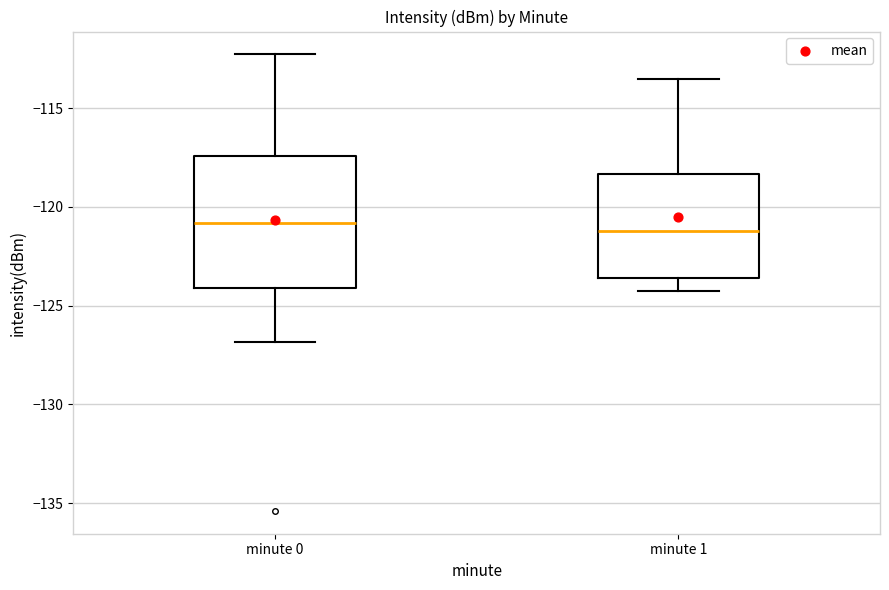

Reading left to right, transcribe this box plot: for each box, give where its median line is, the range the box spans, and where its two whiskers end, as read against the y-axis. The values are not printed on the chart, so give them approximately, as read against the axis.

minute 0: median -121.0, box -124.0 to -117.5, whiskers -127.0 to -112.5
minute 1: median -121.0, box -123.5 to -118.5, whiskers -124.5 to -113.5